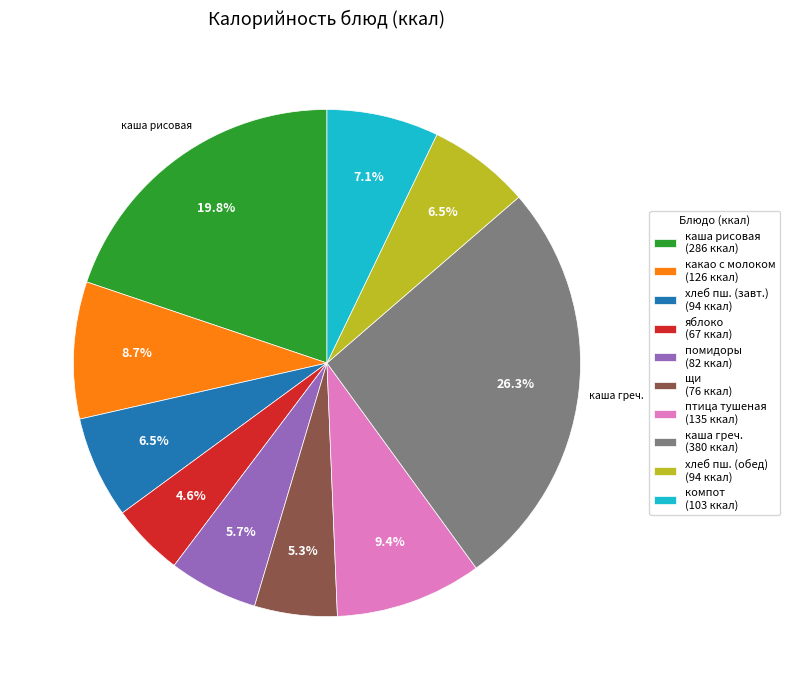

Approximately how many times larger is the value at хлеб пш. (завт.) (94 ккал) compared to какао с молоком (126 ккал)?

0.7